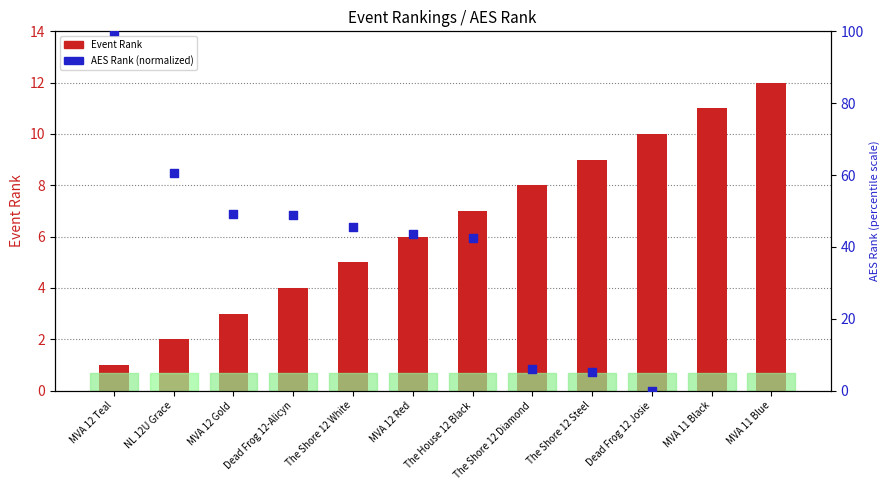

Which has a higher value, MVA 12 Teal or The Shore 12 Steel?

The Shore 12 Steel